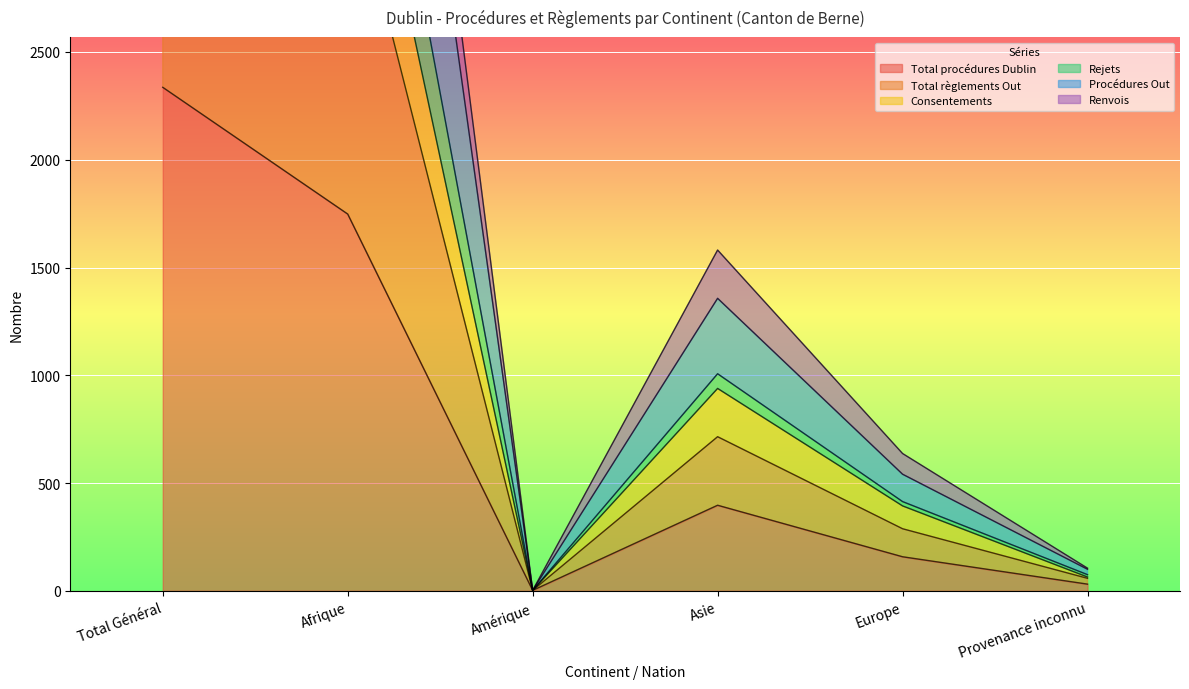

What is the label of the 3rd point from the right?

Asie